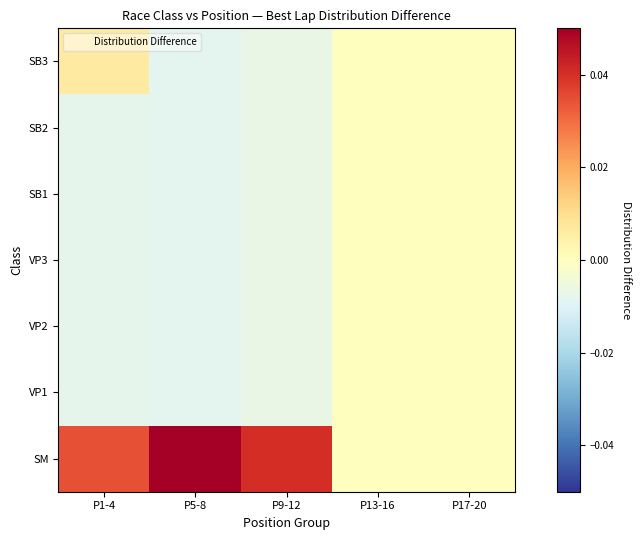

At which category is the sum across all series the highest?

P5-8